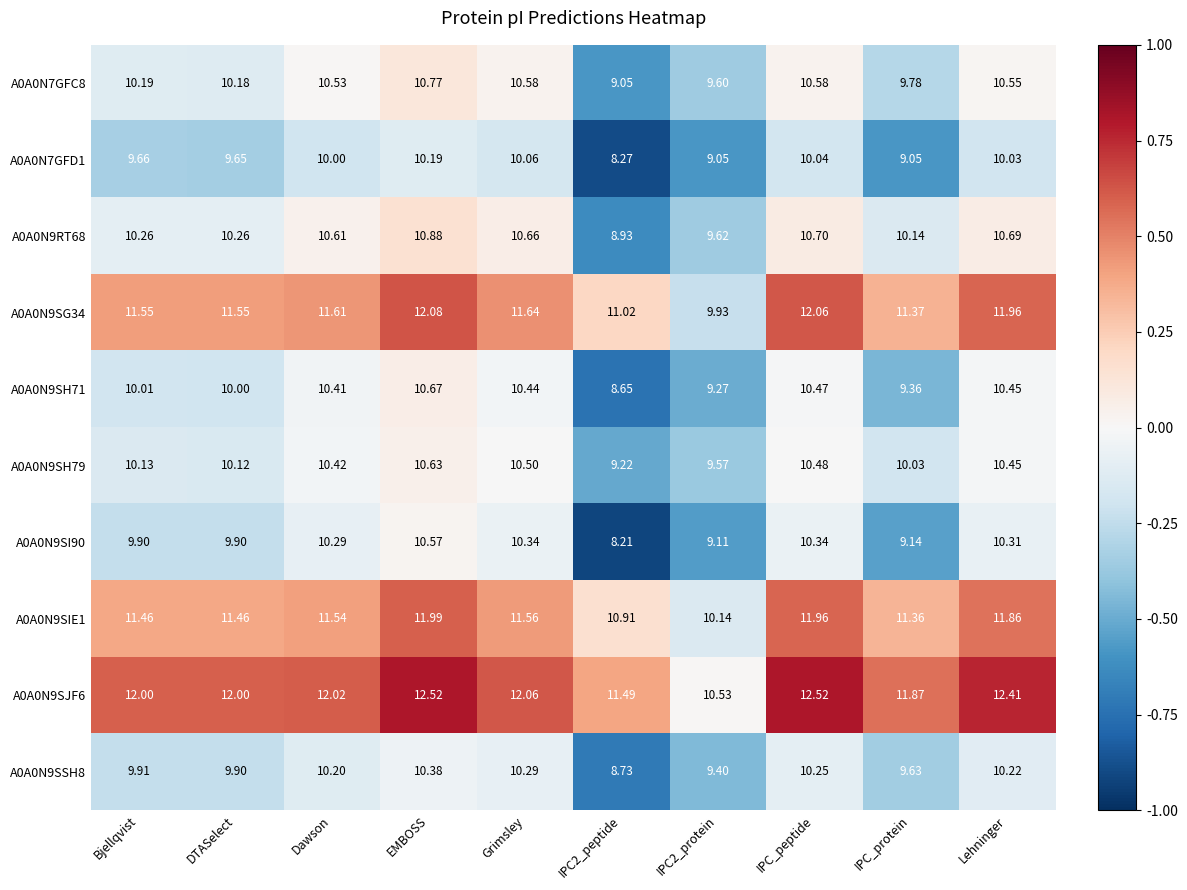

At which label does A0A0N9SH79 first exceed 10?

Bjellqvist